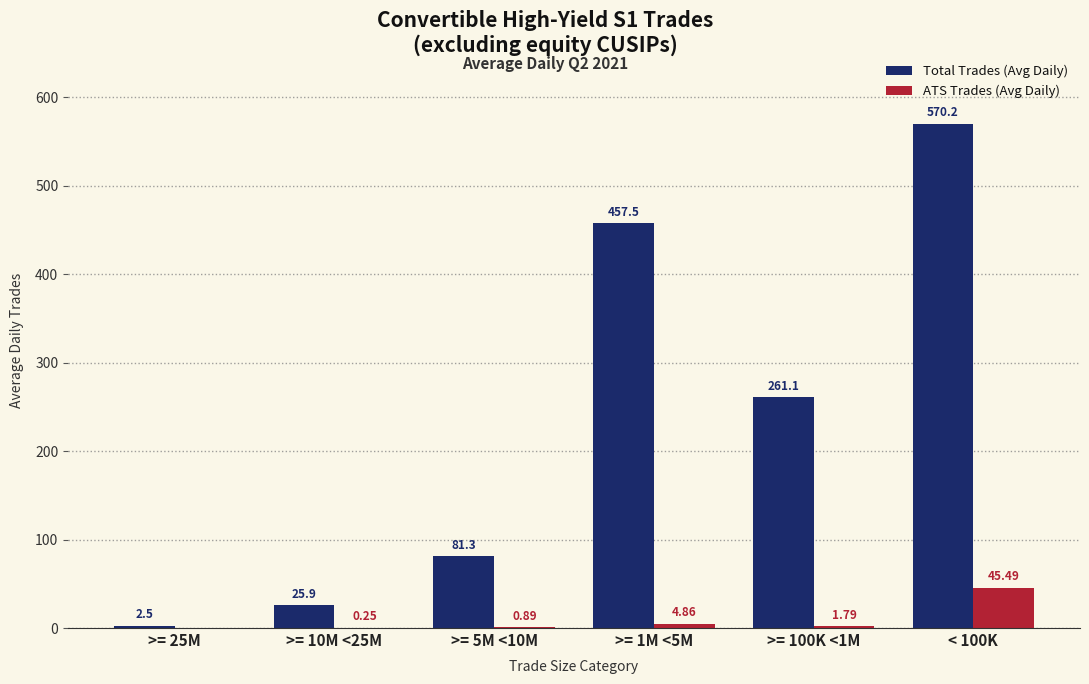

What is the sum of all ATS Trades (Avg Daily) values?

53.3